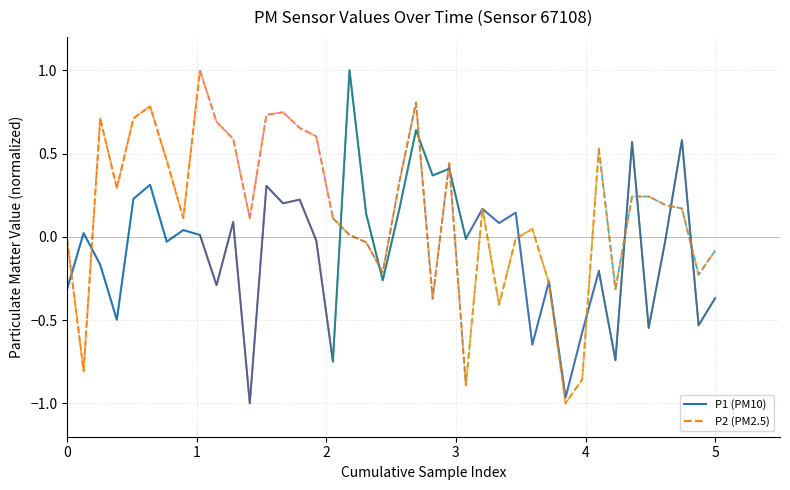

What is the greatest value displayed?

1.0